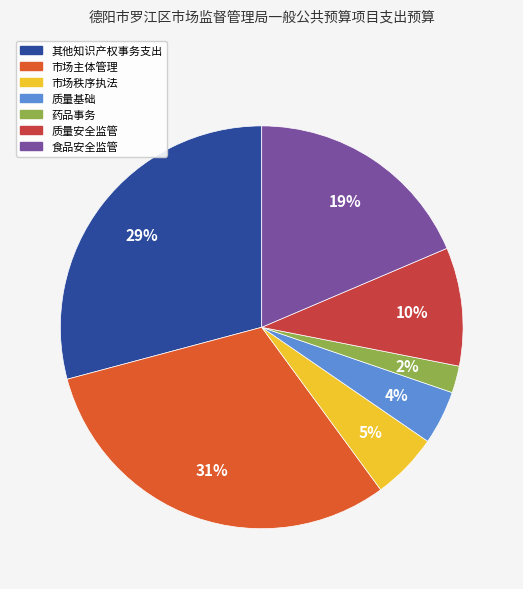

Do 质量基础 and 药品事务 together represent more than half of the pie?

No